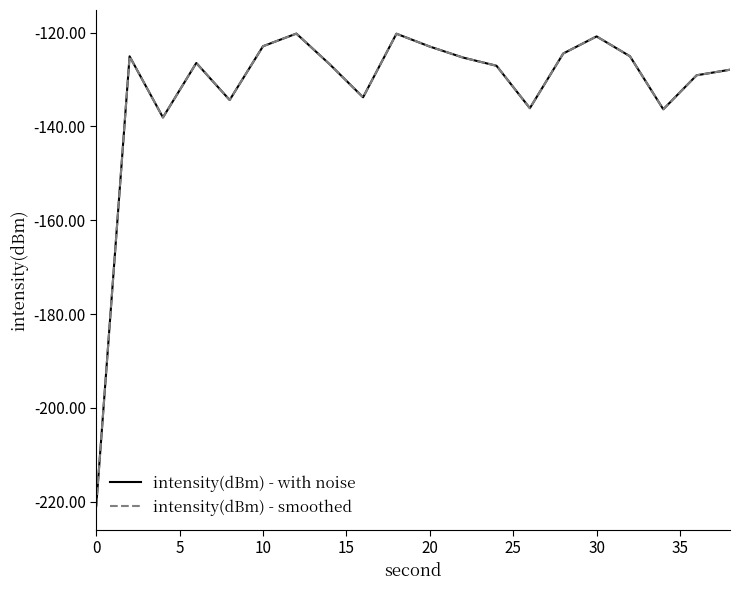

What is the difference between the maximum and second lowest values in the intensity(dBm) - smoothed series?

17.9